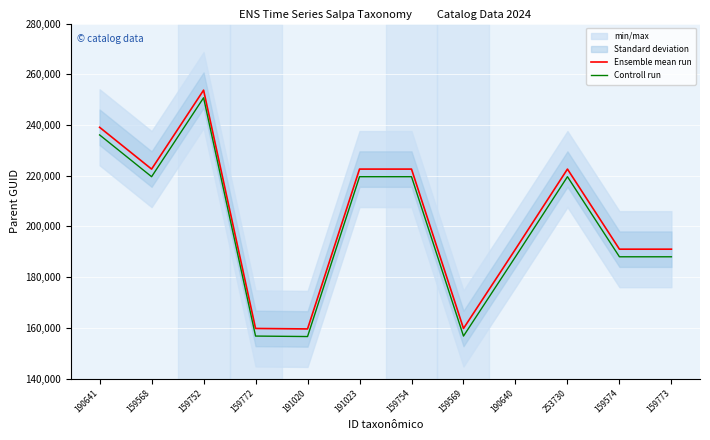

Count the Controll run values in the range 188023 to 219606.

7